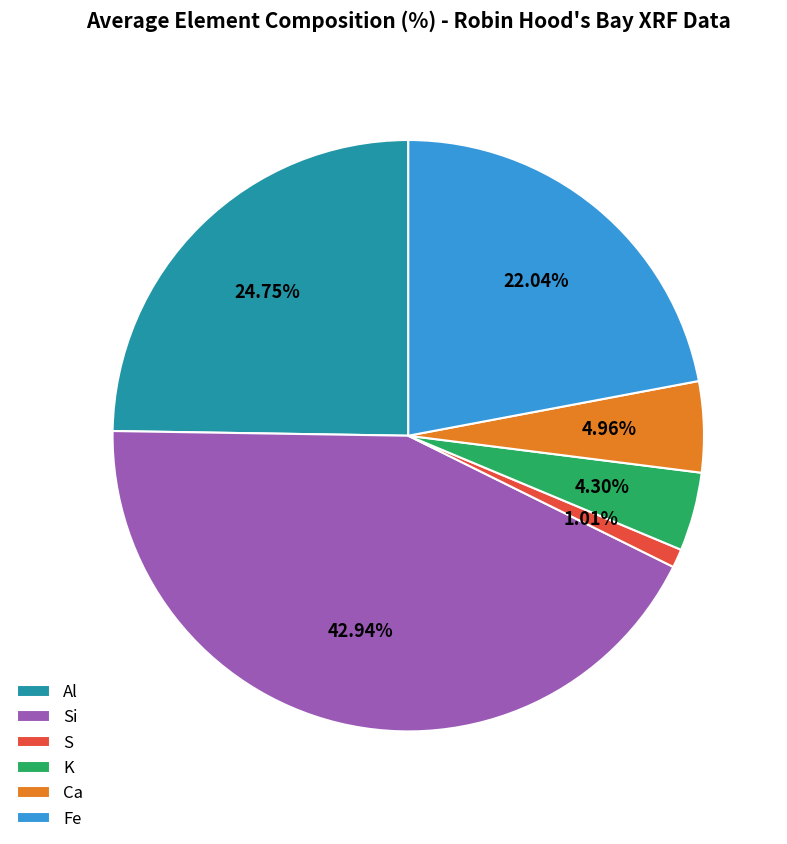

Rank the categories by value from highest to lowest.

Si, Al, Fe, Ca, K, S